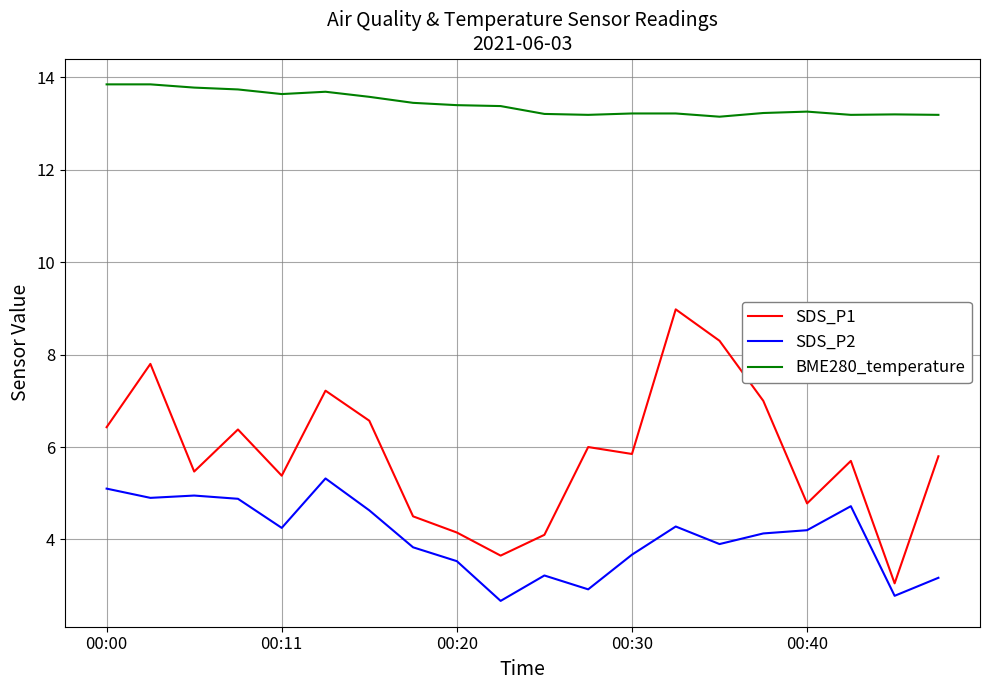

True or false: SDS_P2 and BME280_temperature intersect in this chart.

False